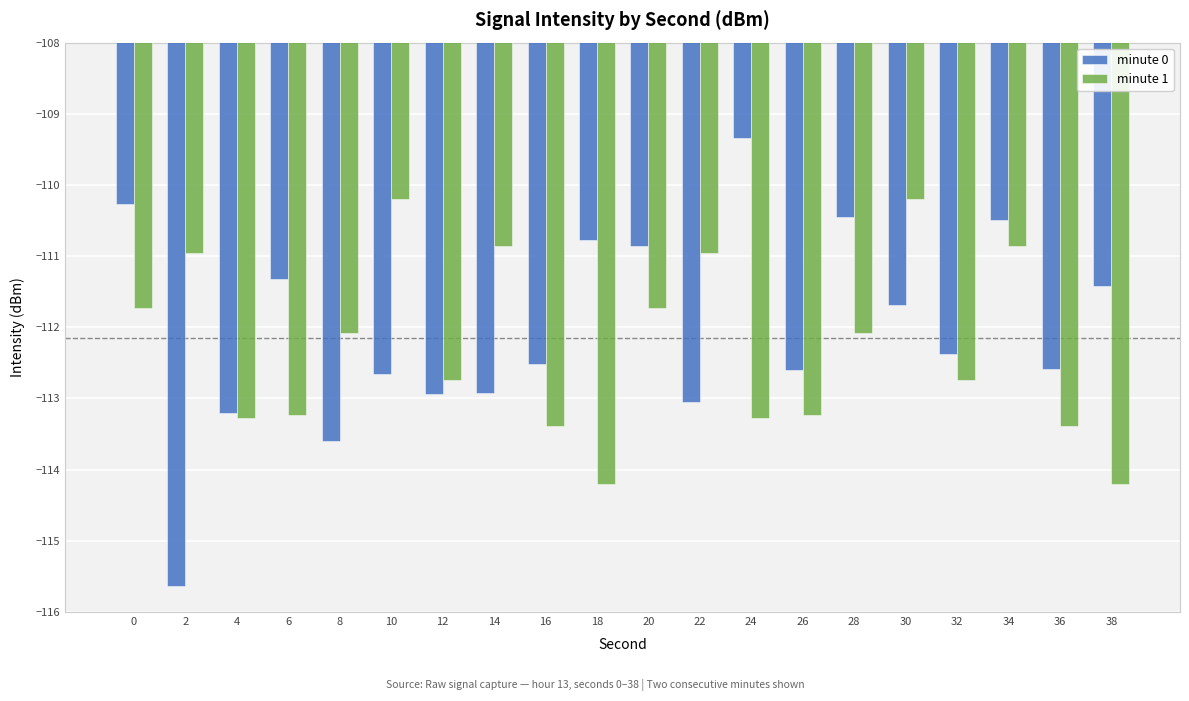

Rank the series by their average value, from highest to lowest.

minute 0, minute 1